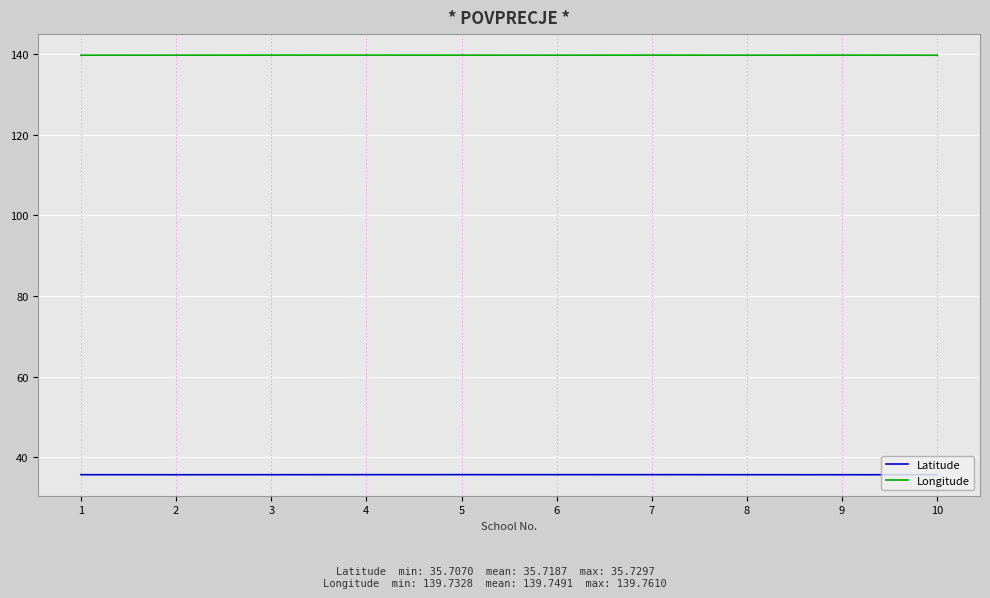

Is it true that Longitude equals 198.8 at 7?

False